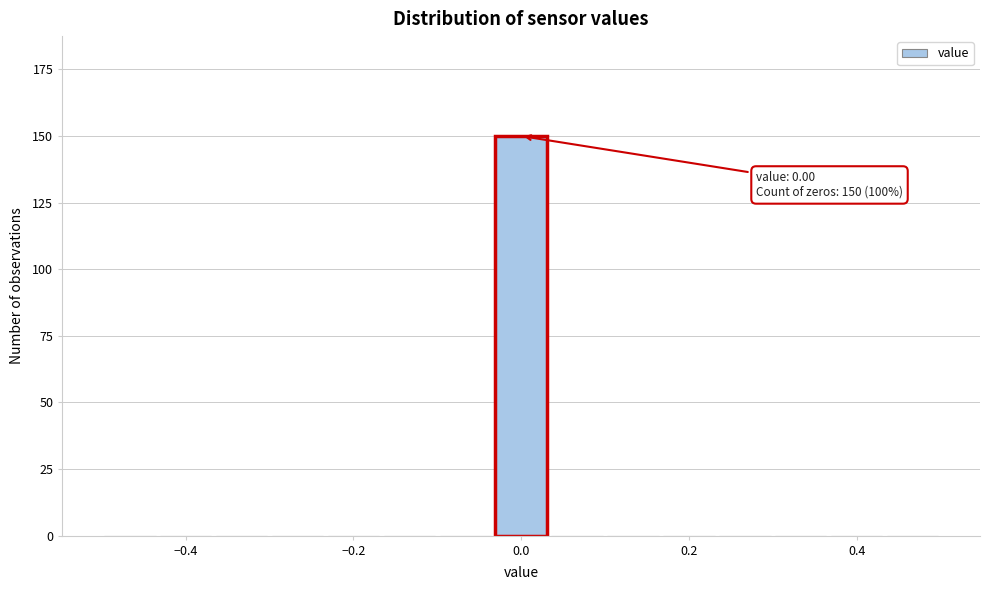

Around what value on the x-axis is the tallest bar? Give the approximate position of its centre, as read against the axis.

0.00